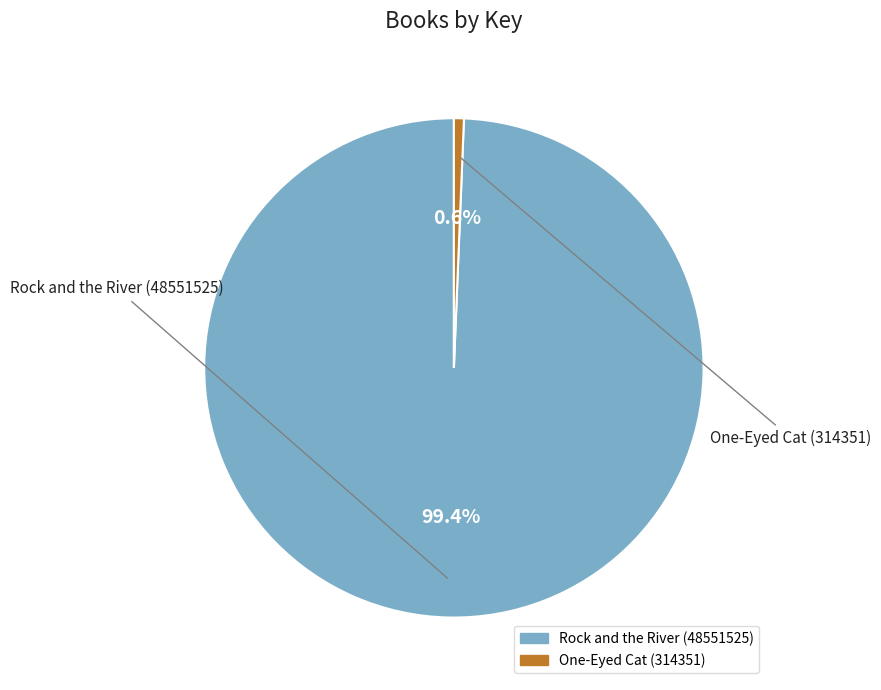

To the nearest percent, what is the difference between the largest and smallest slice percentages?

99%